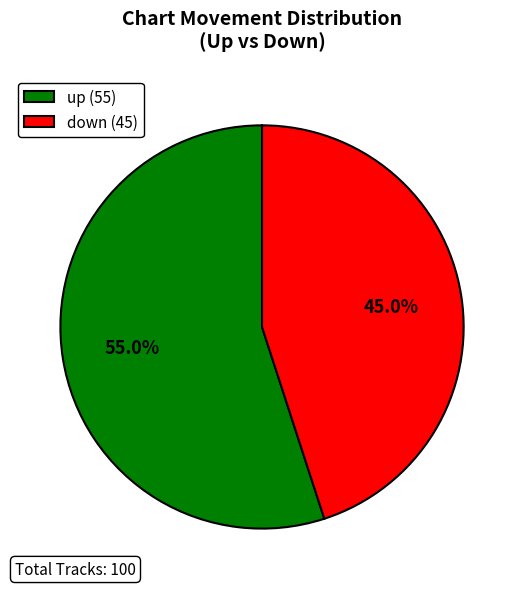

Is it true that up is 55% of the pie?

True